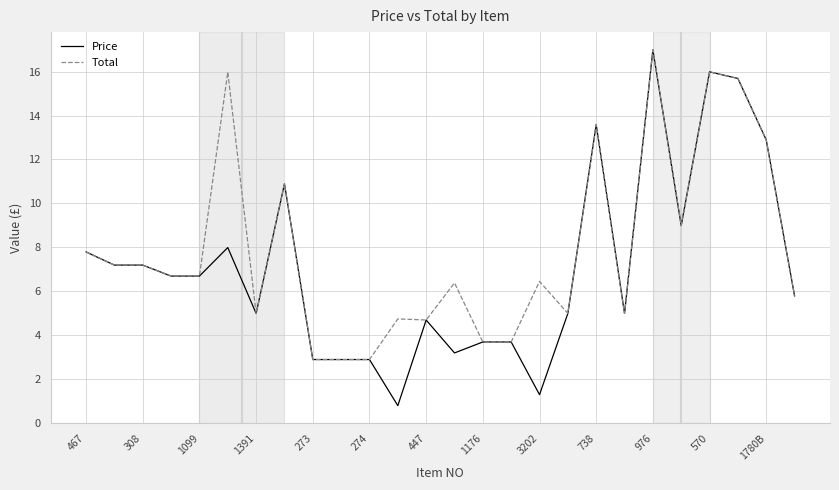

Which series has the largest range (max minus min)?

Price